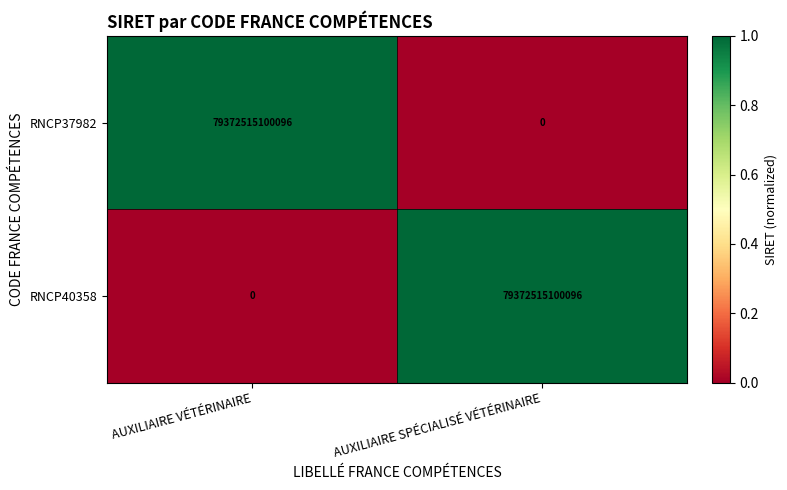

Which category has the lowest value in the RNCP37982 series?

AUXILIAIRE SPÉCIALISÉ VÉTÉRINAIRE